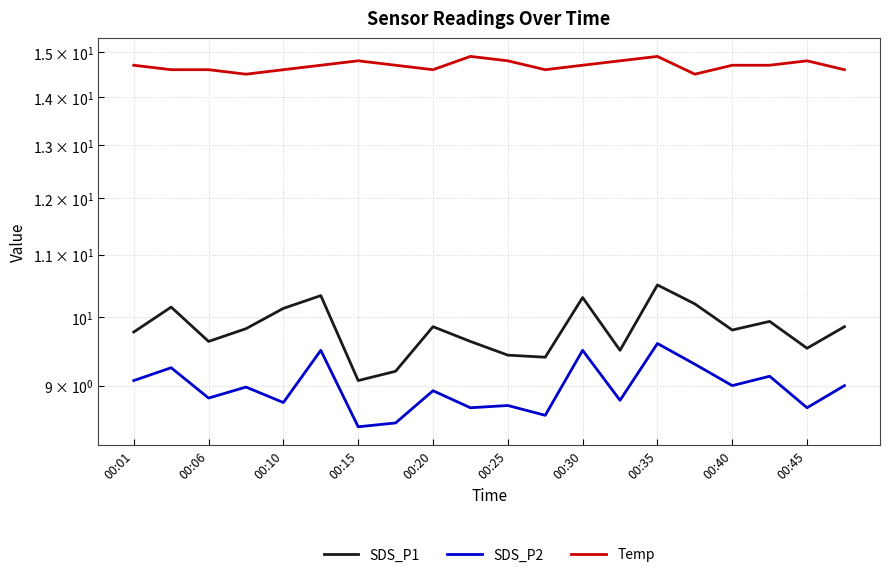

Rank the series by their maximum value, from highest to lowest.

Temp, SDS_P1, SDS_P2